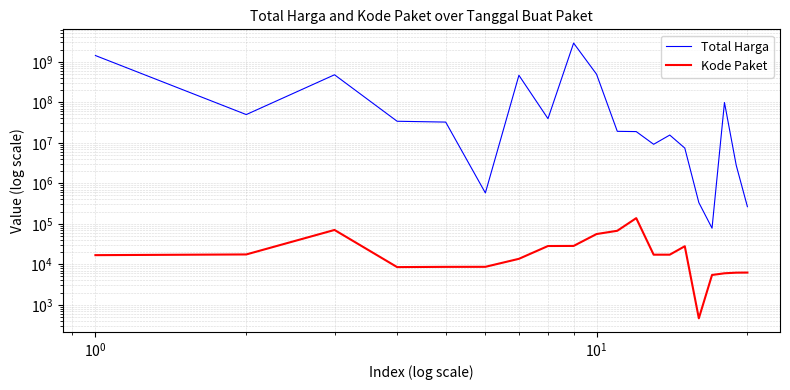

What are all the series names shown in the legend?

Total Harga, Kode Paket